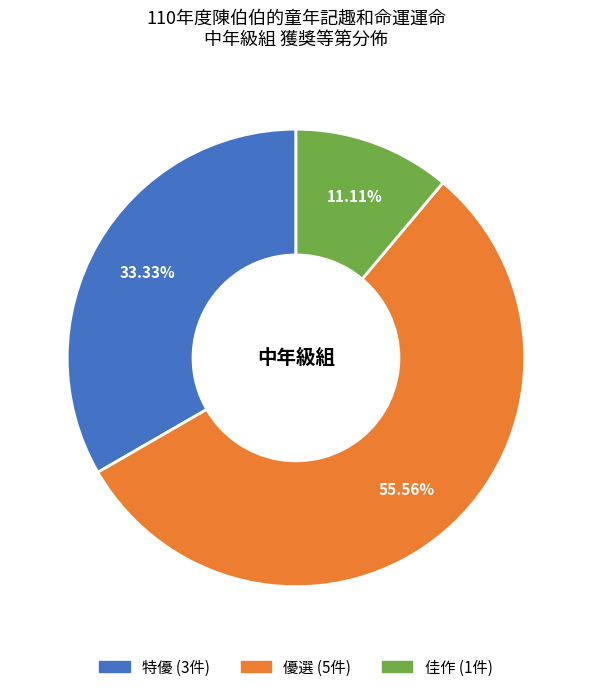

What is the smallest slice in the pie chart?

佳作